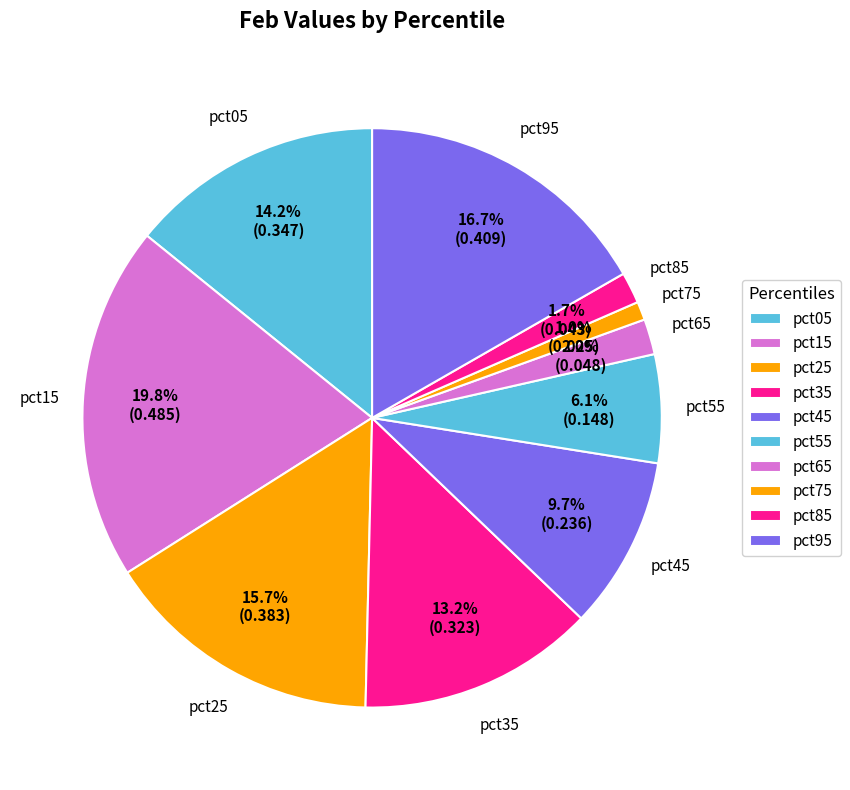

Which slice is the smallest?

pct75